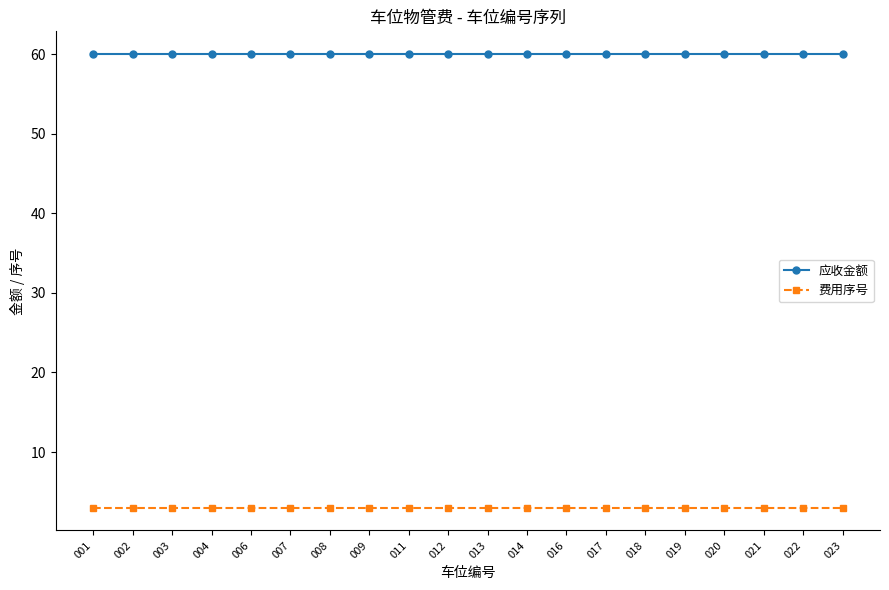

True or false: 应收金额 has a value of 60 at 003.

True